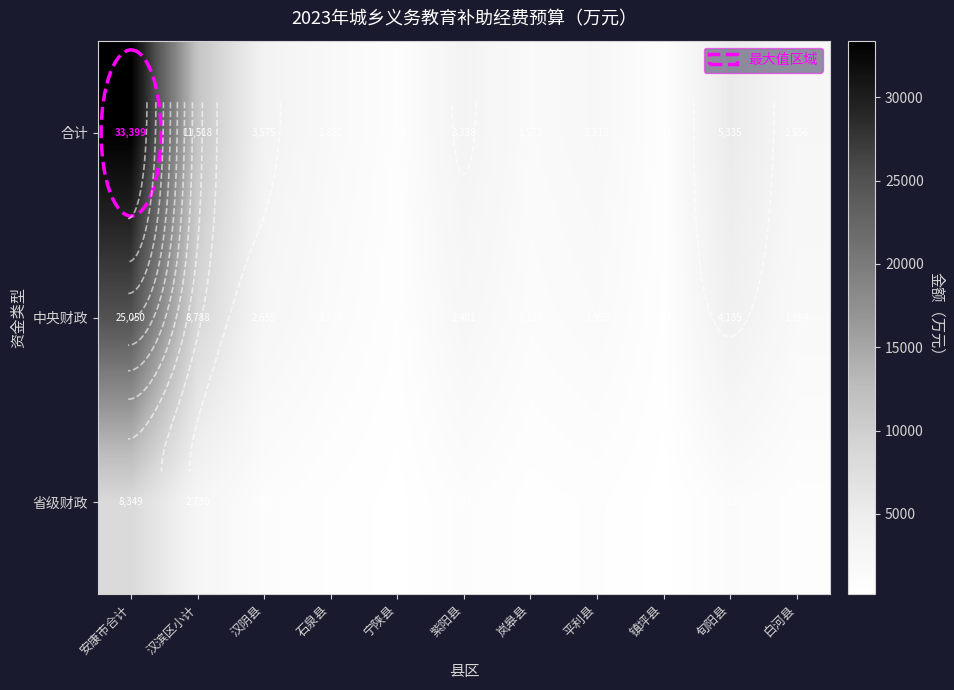

List the labels in order of 合计 value, smallest first.

镇坪县, 宁陕县, 岚皋县, 石泉县, 平利县, 白河县, 紫阳县, 汉阴县, 旬阳县, 汉滨区小计, 安康市合计